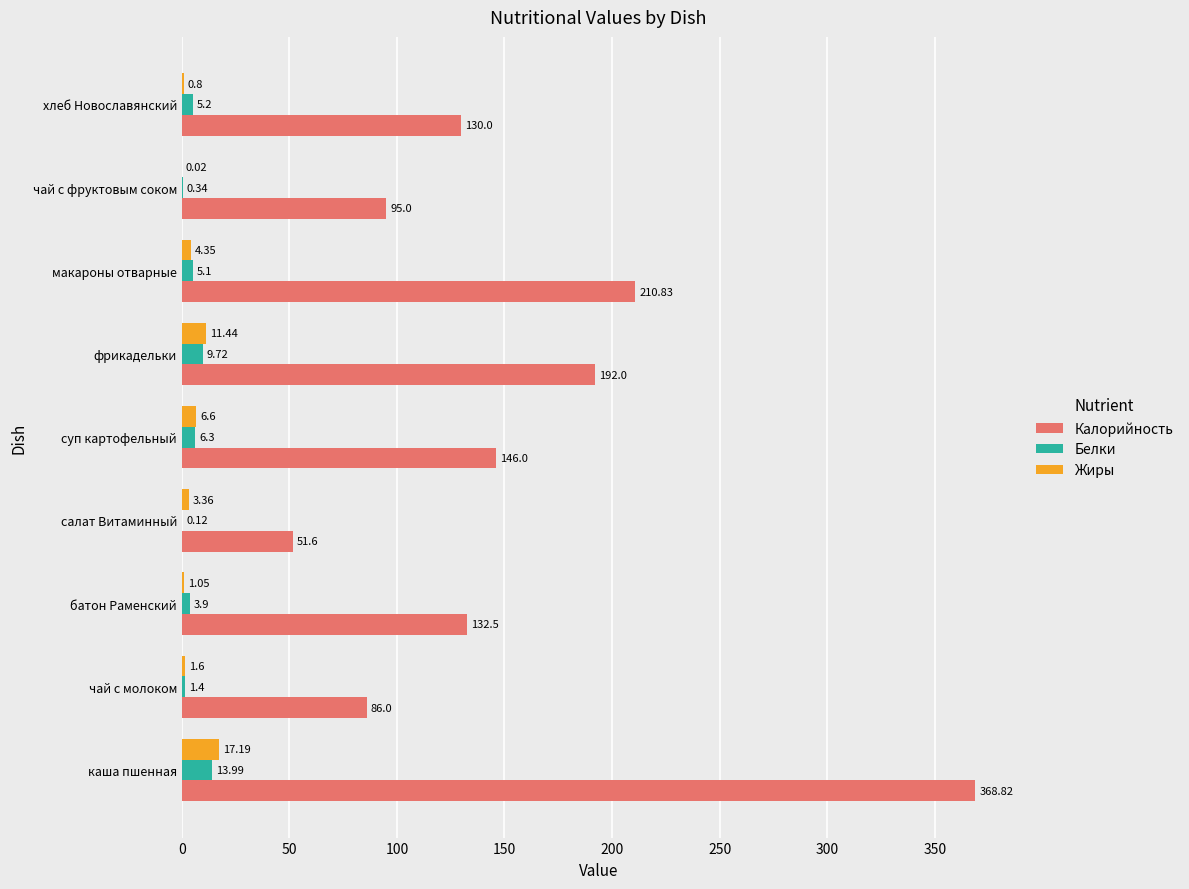

Where is Калорийность nearest to the value 210?

макароны отварные